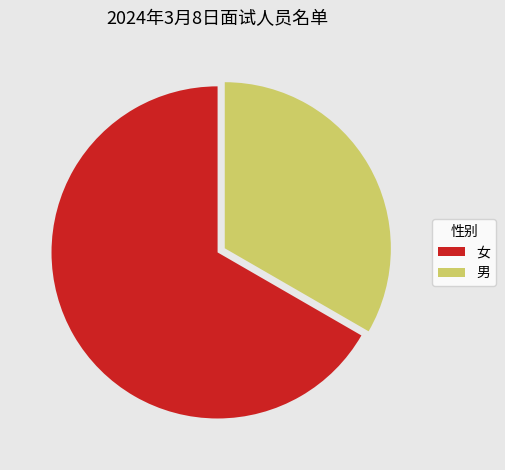

Approximately how many times larger is the value at 男 compared to 女?

0.5